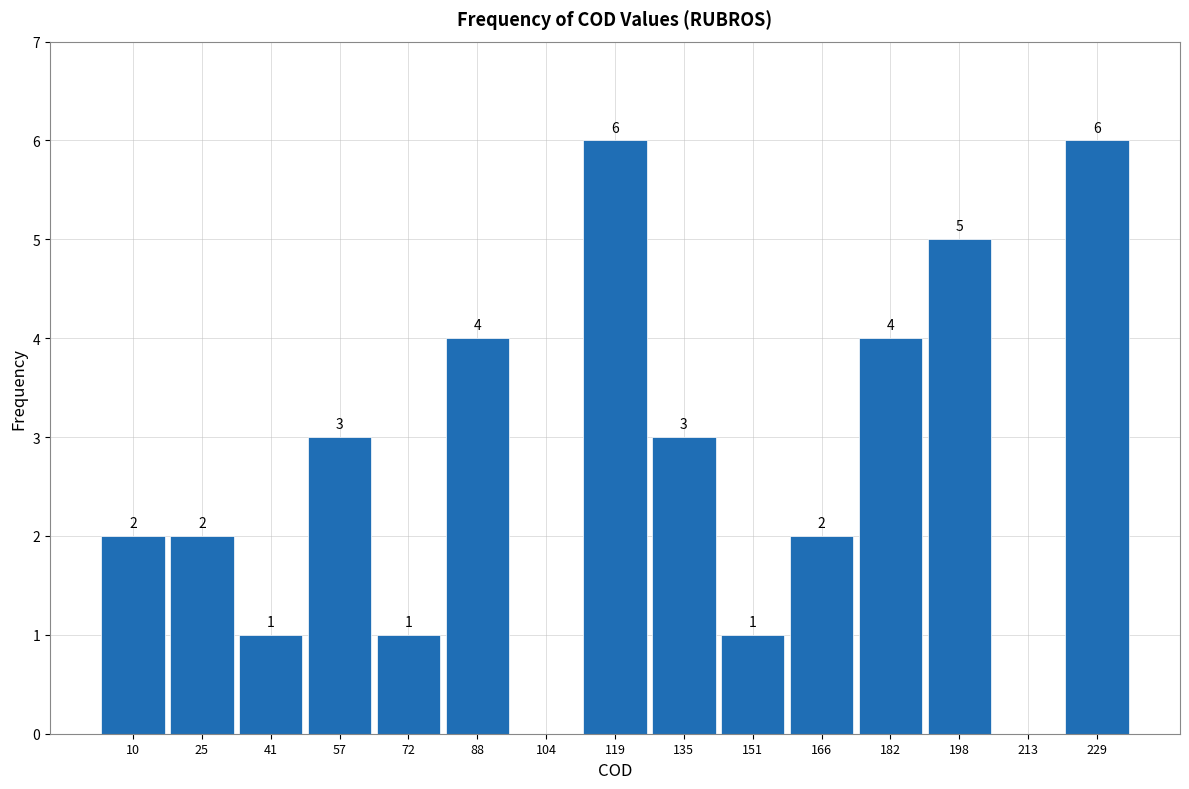

Reading left to right, transcribe all the data shown in this chart.

10=2	25=2	41=1	57=3	72=1	88=4	104=0	119=6	135=3	151=1	166=2	182=4	198=5	213=0	229=6